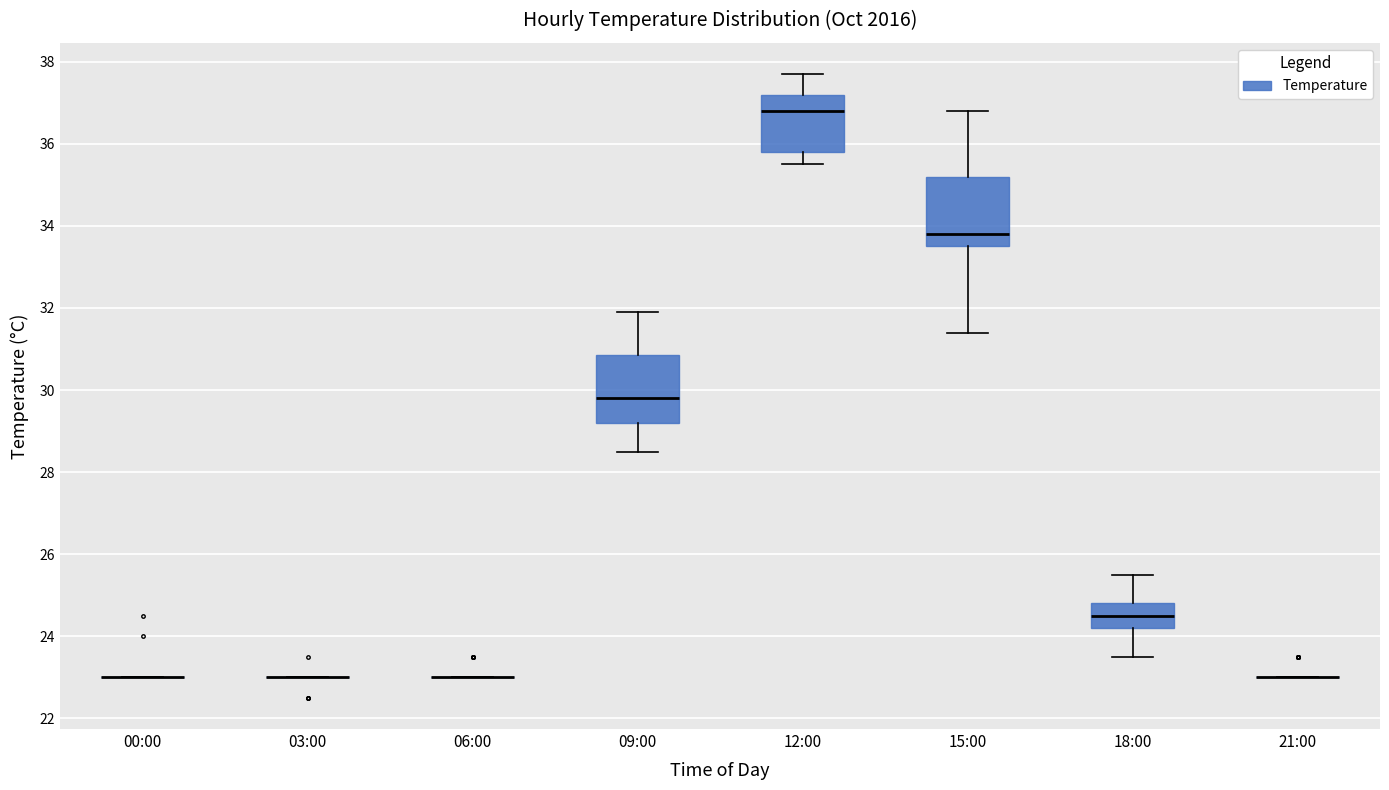

Where is the upper edge of the box for 18:00 on the y-axis? The values are not printed on the chart, so give them approximately, as read against the axis.

24.8